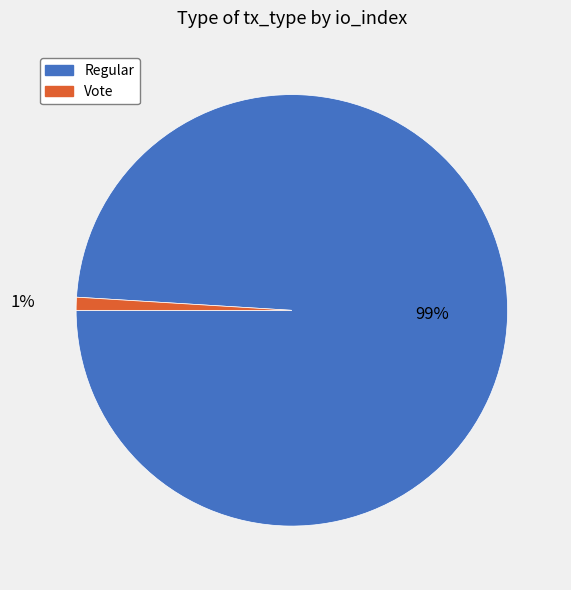

To the nearest percent, what is the average slice percentage?

50%